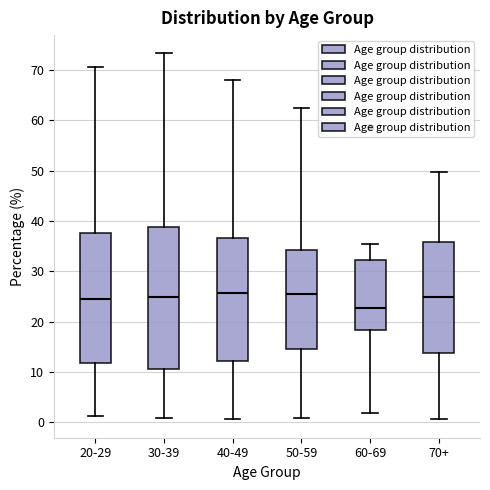

Reading left to right, transcribe this box plot: for each box, give where its median line is, the range the box spans, and where its two whiskers end, as read against the y-axis. The values are not printed on the chart, so give them approximately, as read against the axis.

20-29: median 25, box 12 to 38, whiskers 1 to 71
30-39: median 25, box 11 to 39, whiskers 1 to 73
40-49: median 26, box 12 to 37, whiskers 1 to 68
50-59: median 26, box 15 to 34, whiskers 1 to 63
60-69: median 23, box 18 to 32, whiskers 2 to 35
70+: median 25, box 14 to 36, whiskers 1 to 50